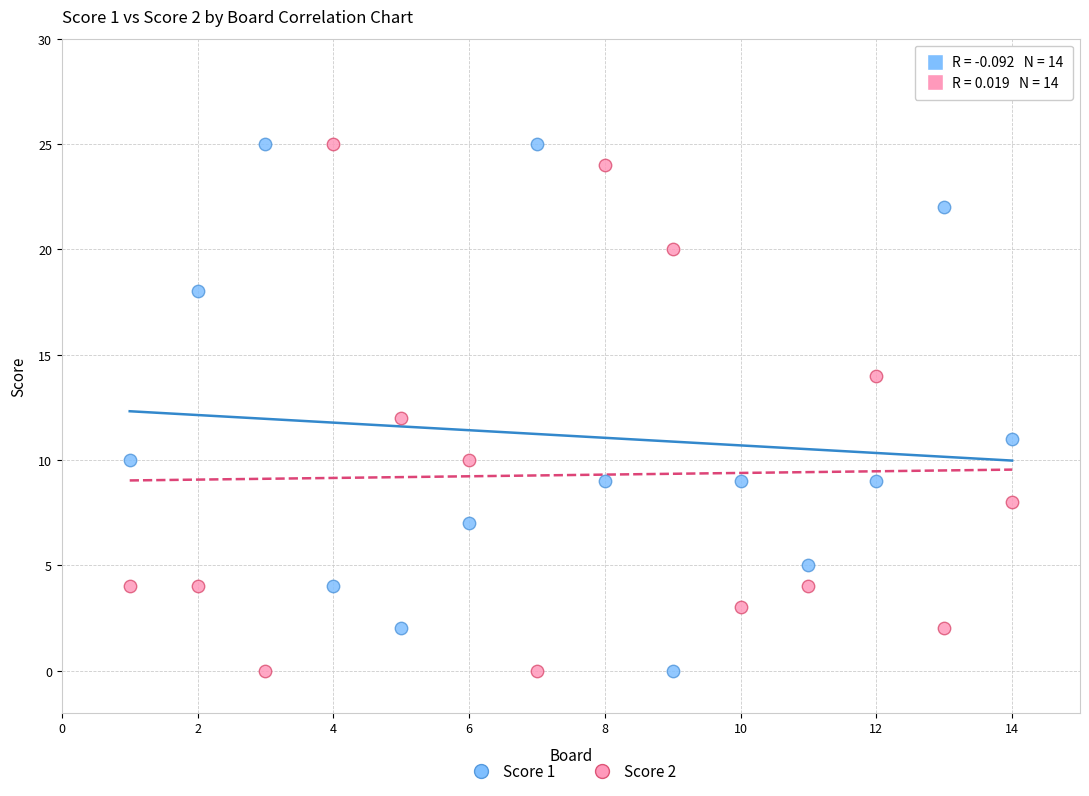

Across all data points, what is the range of Y values (max minus min)?

25